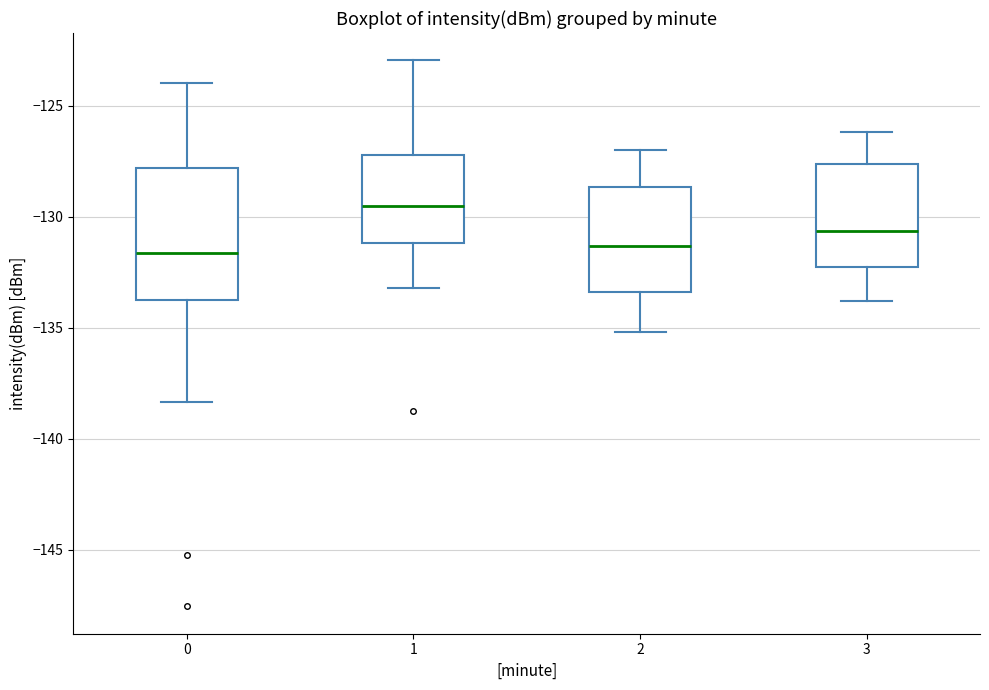

Where does the lower whisker of the box at x = 0 end on the y-axis? The values are not printed on the chart, so give them approximately, as read against the axis.

-138.5